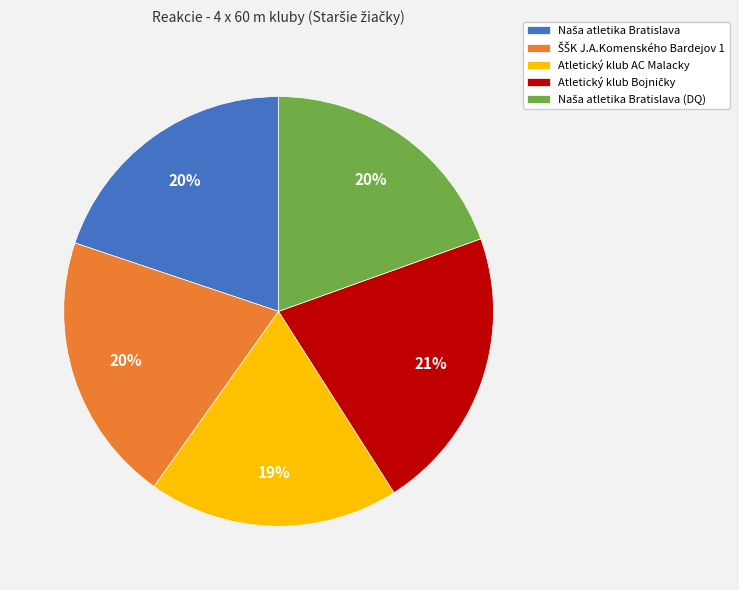

To the nearest percent, what is the average slice percentage?

20%